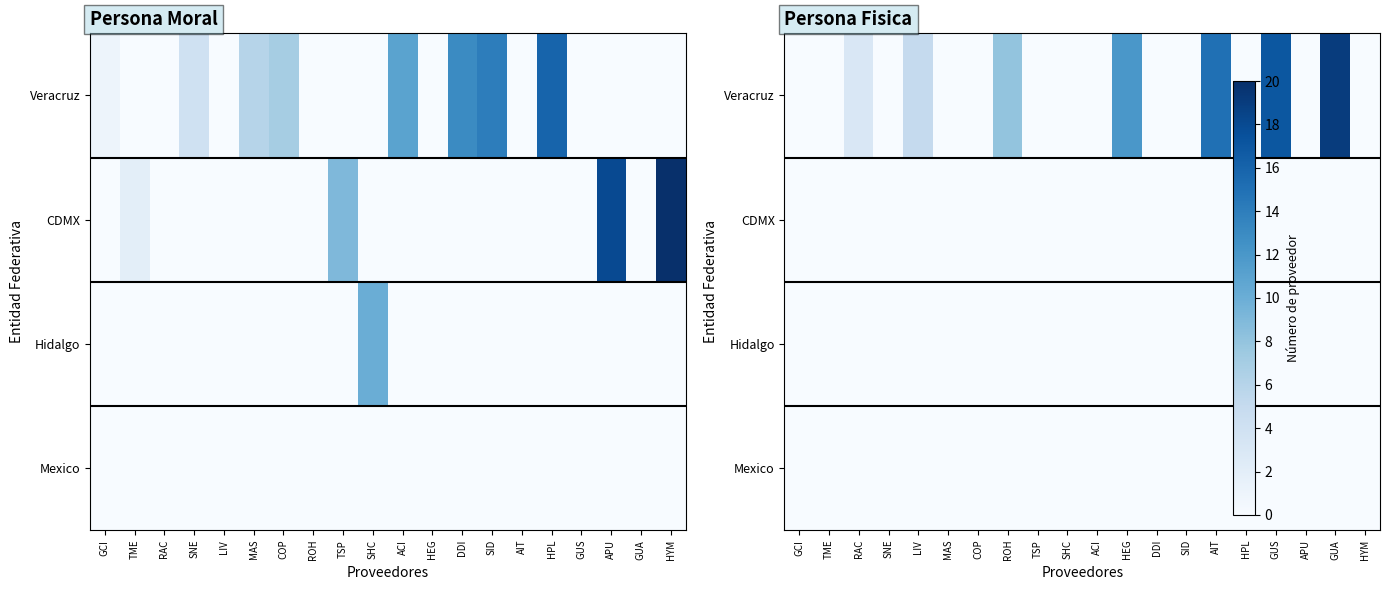

The value of Veracruz at GUS is 17. True or false?

True